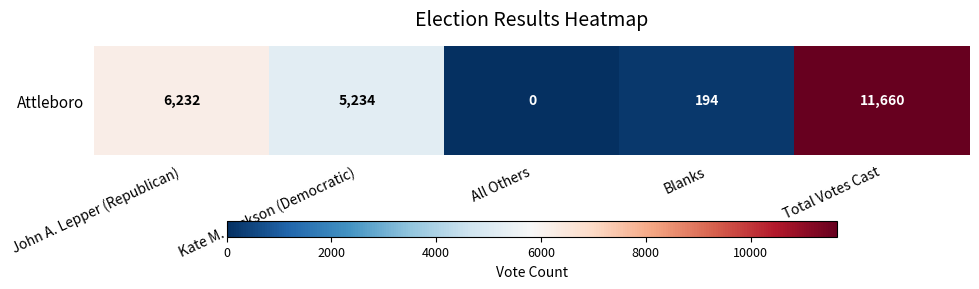

How many positive values are there?

4